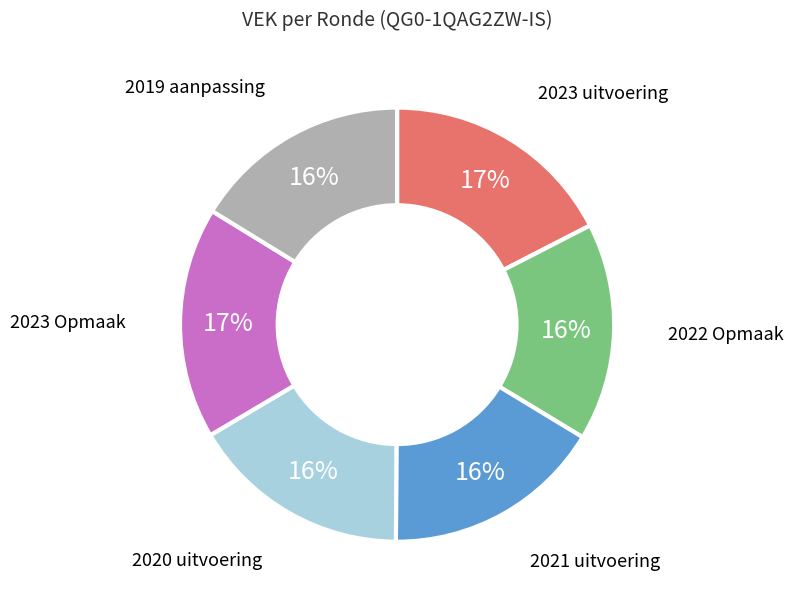

Does any single category account for the majority?

No